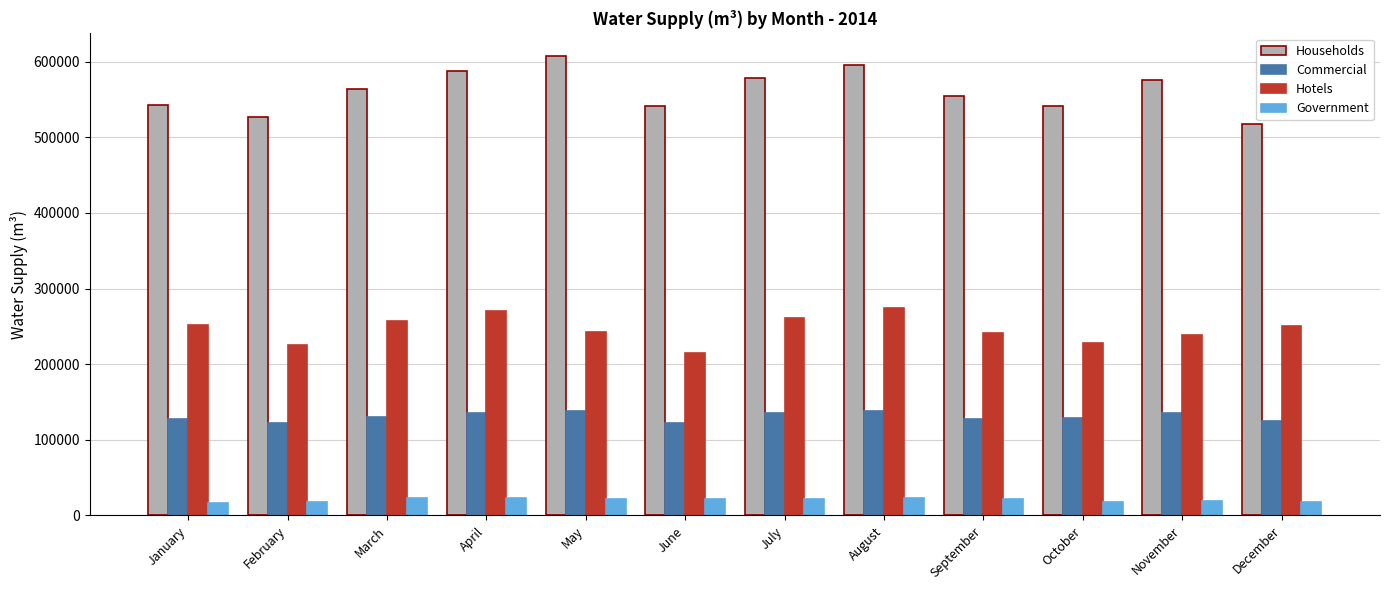

Is the value of Households at August greater than the value of Hotels at September?

Yes